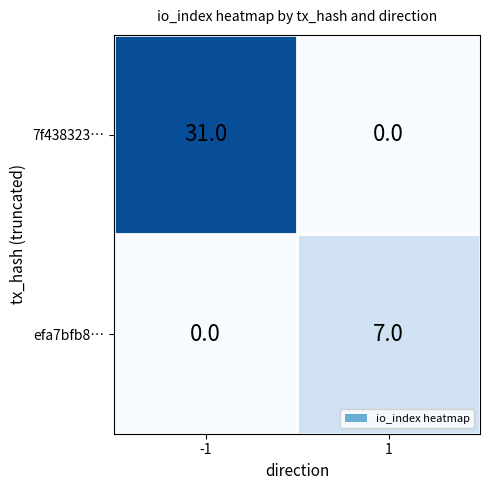

What is the maximum value shown in the chart?

31